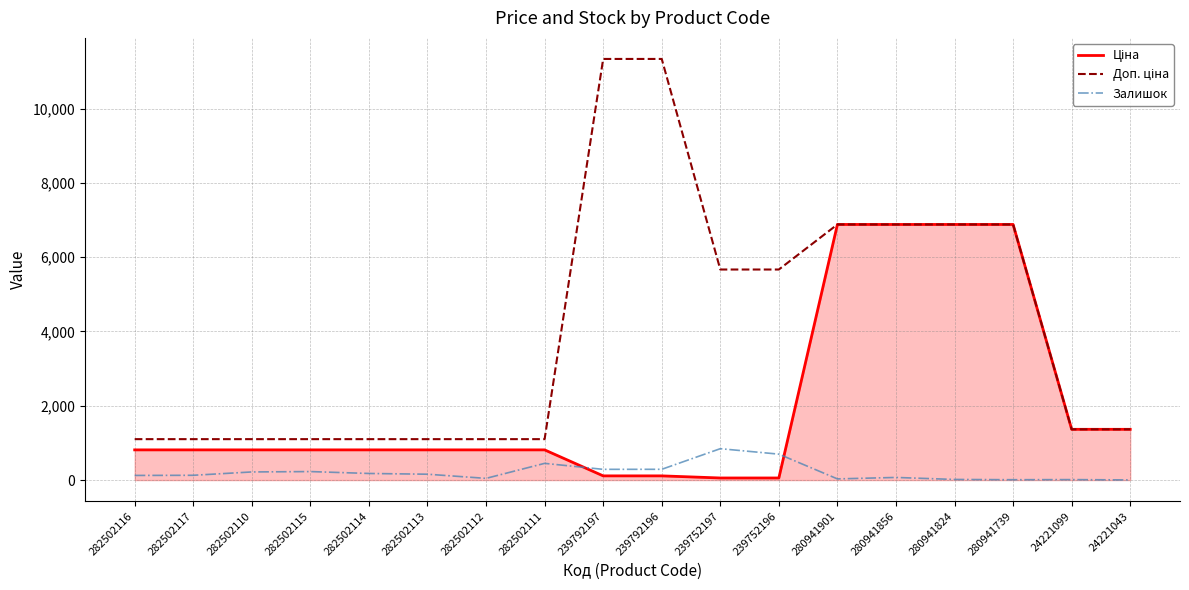

What is the maximum value shown in the chart?

11334.0